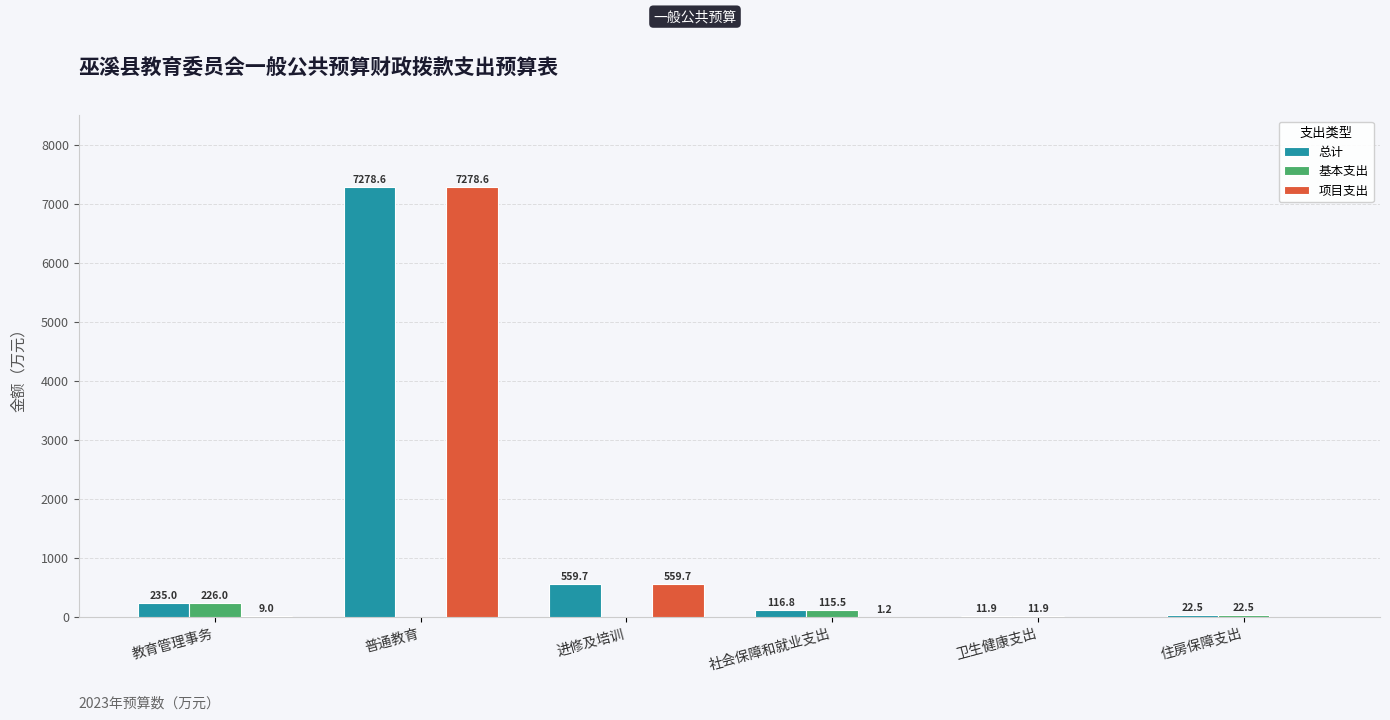

What are all the series names shown in the legend?

总计, 基本支出, 项目支出